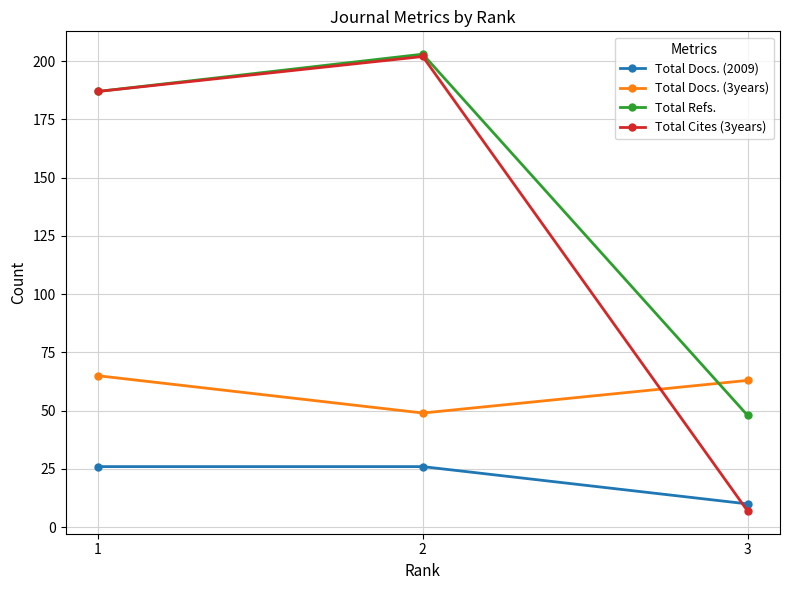

What is the minimum value shown in the chart?

7